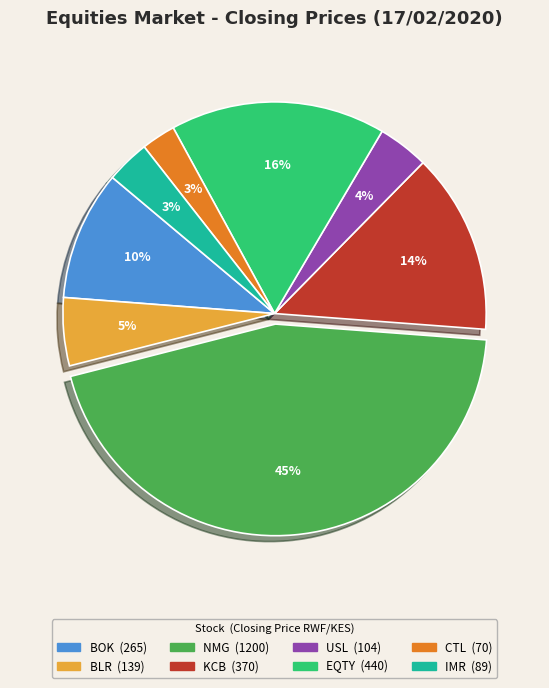

Count the number of slices in the pie.

8